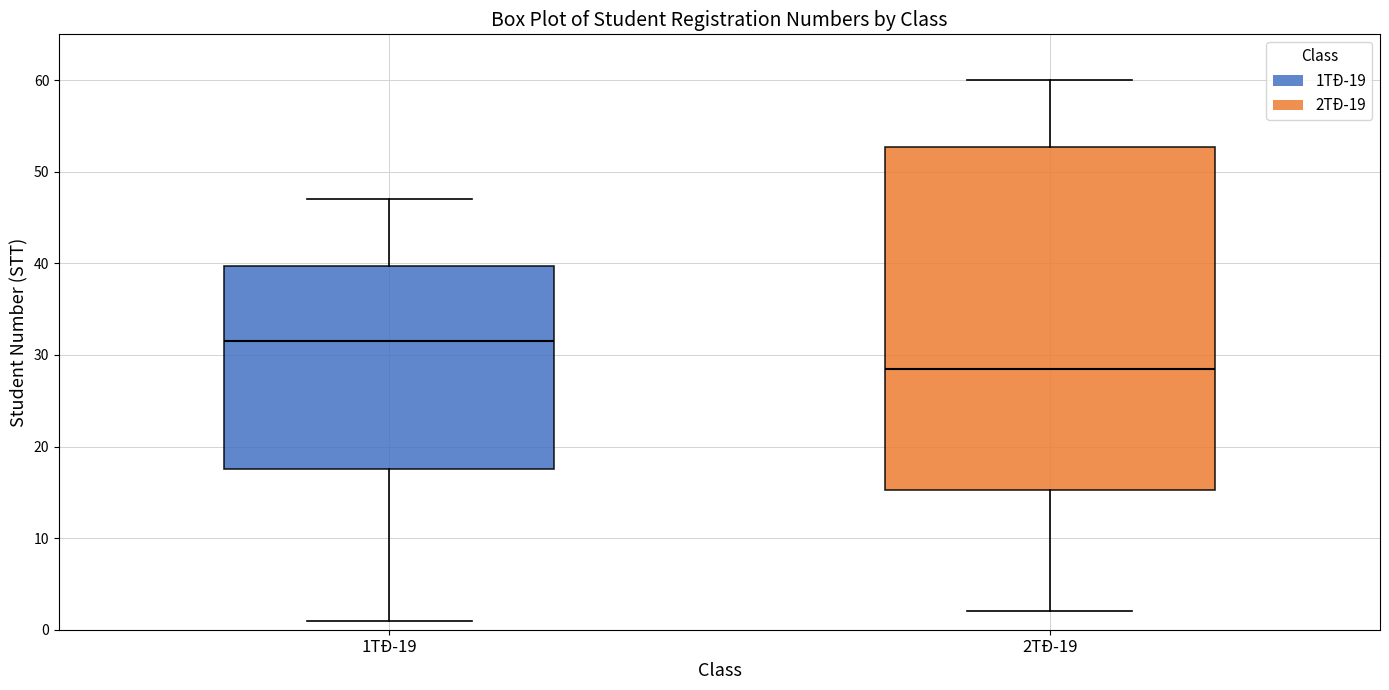

Reading left to right, read every box against the y-axis: the position of its median line, the range the box covers, and the ends of its whiskers. The values are not printed on the chart, so give them approximately, as read against the axis.

1TĐ-19: median 32, box 18 to 40, whiskers 1 to 47
2TĐ-19: median 29, box 15 to 53, whiskers 2 to 60